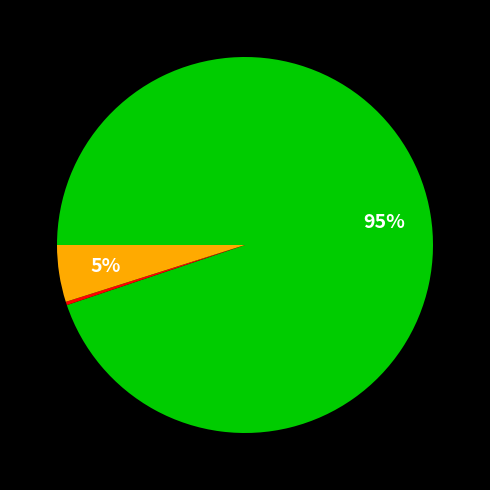

To the nearest percent, what is the average slice percentage?

33%